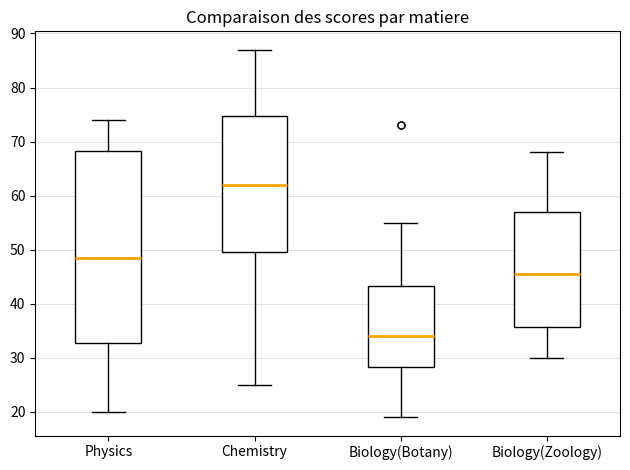

Reading left to right, read every box against the y-axis: the position of its median line, the range the box covers, and the ends of its whiskers. The values are not printed on the chart, so give them approximately, as read against the axis.

Physics: median 49, box 33 to 68, whiskers 20 to 74
Chemistry: median 62, box 50 to 75, whiskers 25 to 87
Biology(Botany): median 34, box 28 to 43, whiskers 19 to 55
Biology(Zoology): median 46, box 36 to 57, whiskers 30 to 68